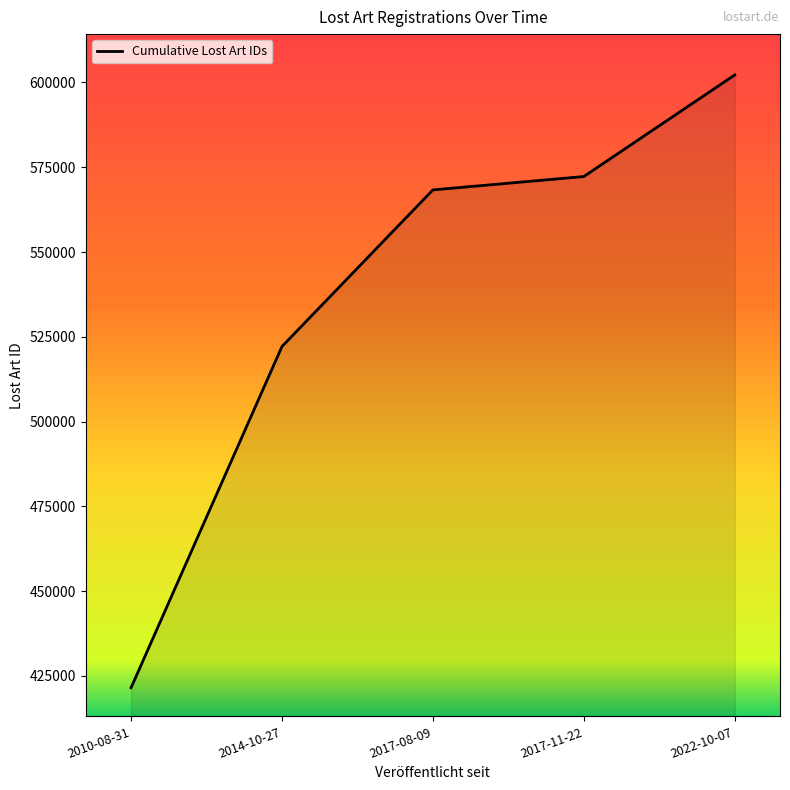

What is the greatest value displayed?

602218